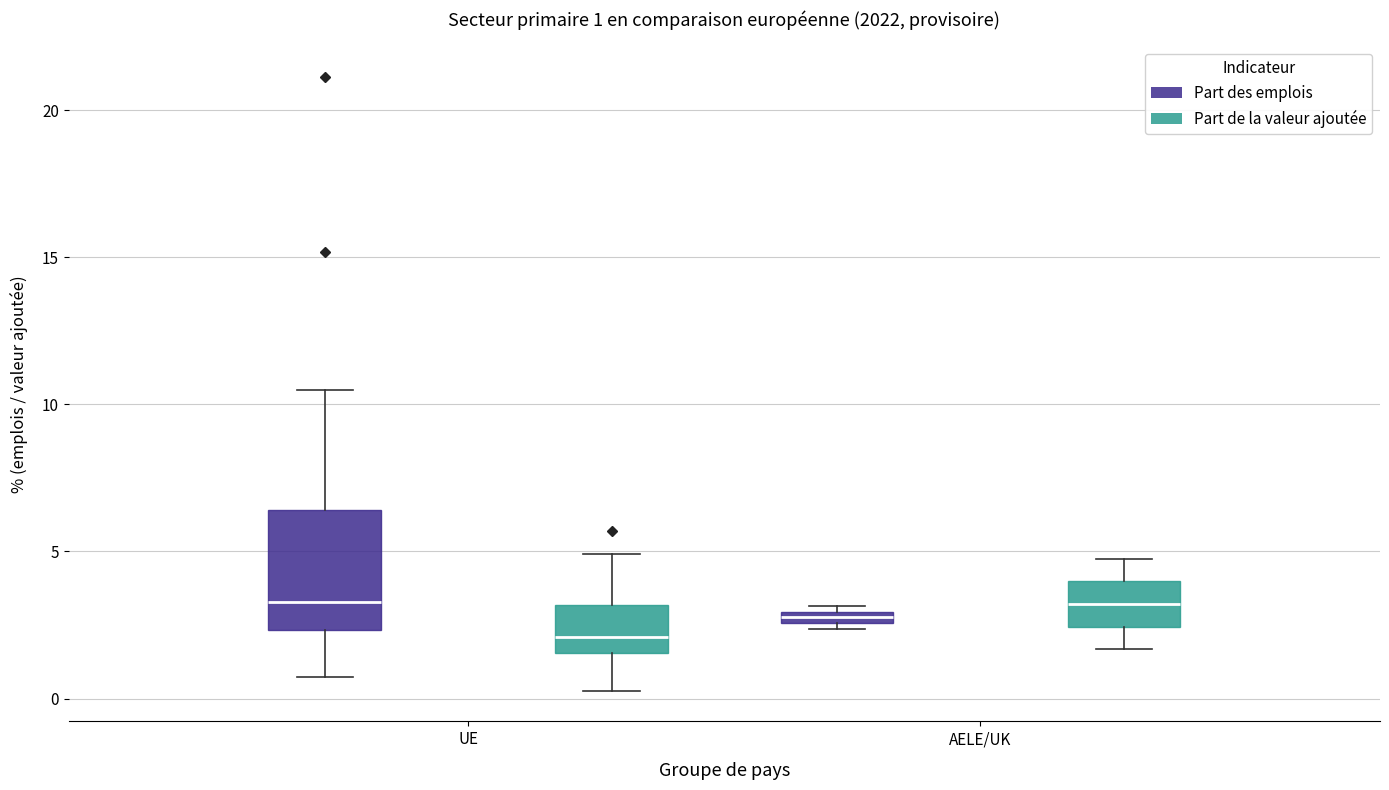

Which box has the lowest median line?

UE (Part de la valeur ajoutée)